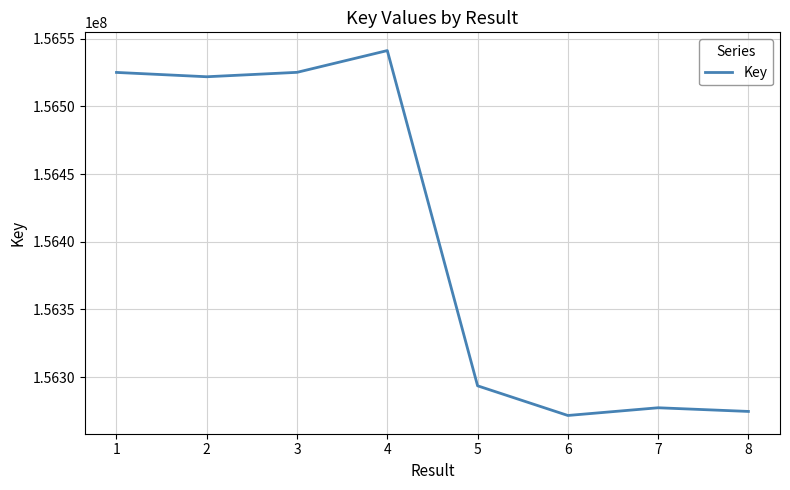

Is this an area chart (filled region under the line)?

No